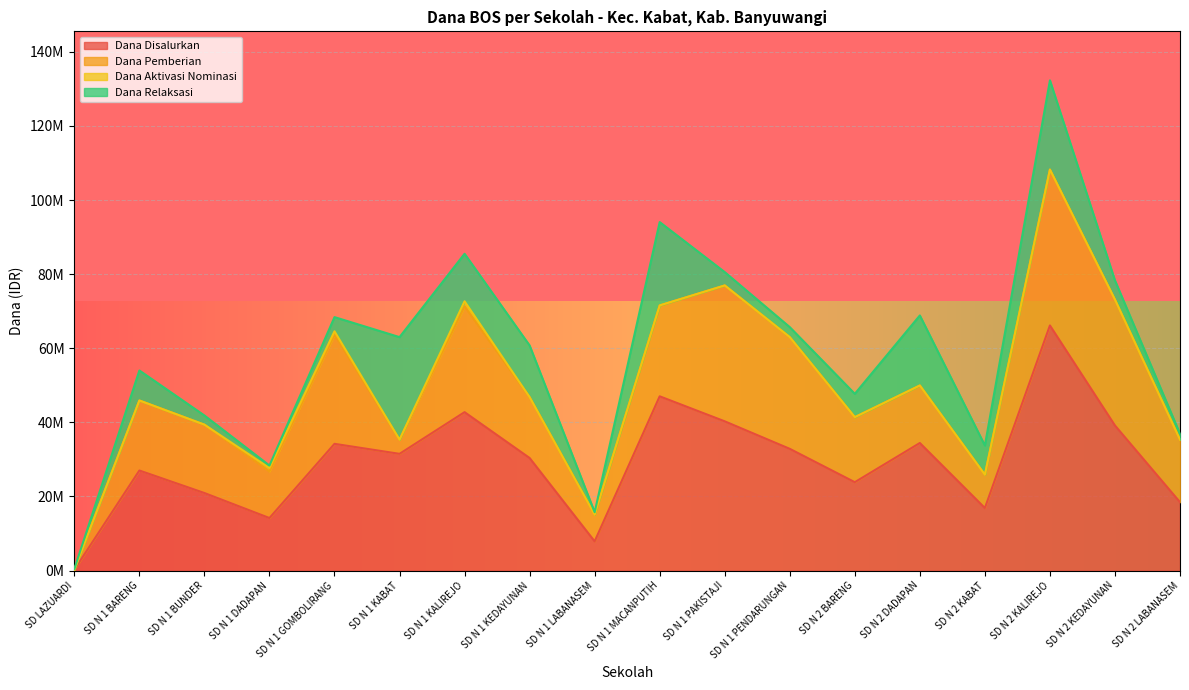

True or false: Dana Disalurkan and Dana Pemberian intersect in this chart.

False